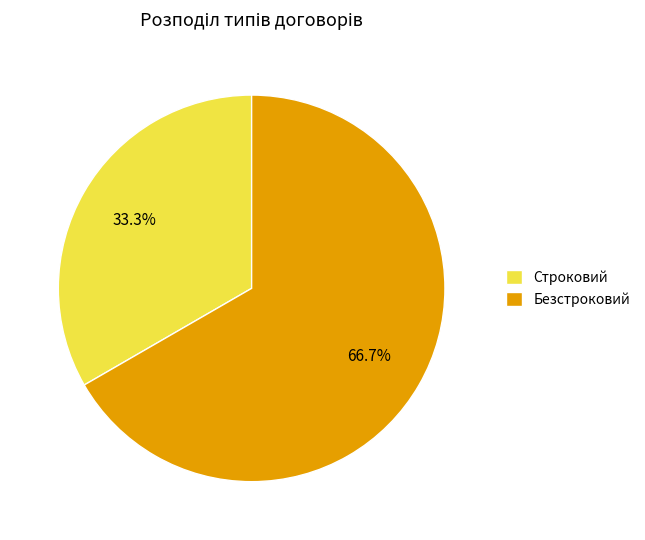

Count the number of slices in the pie.

2